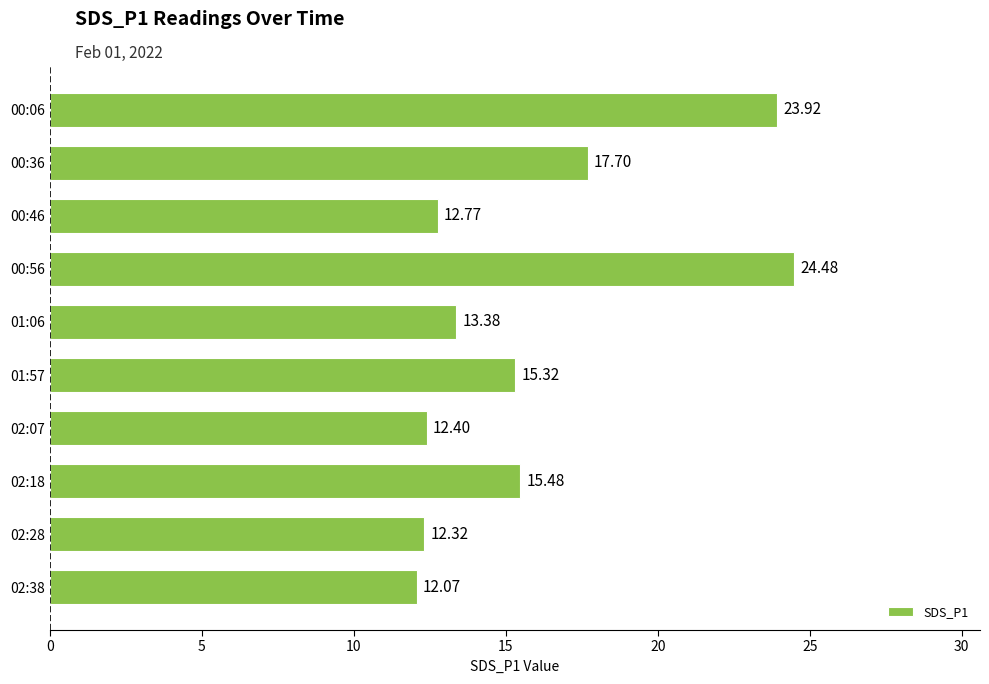

Does the chart contain any negative values?

No